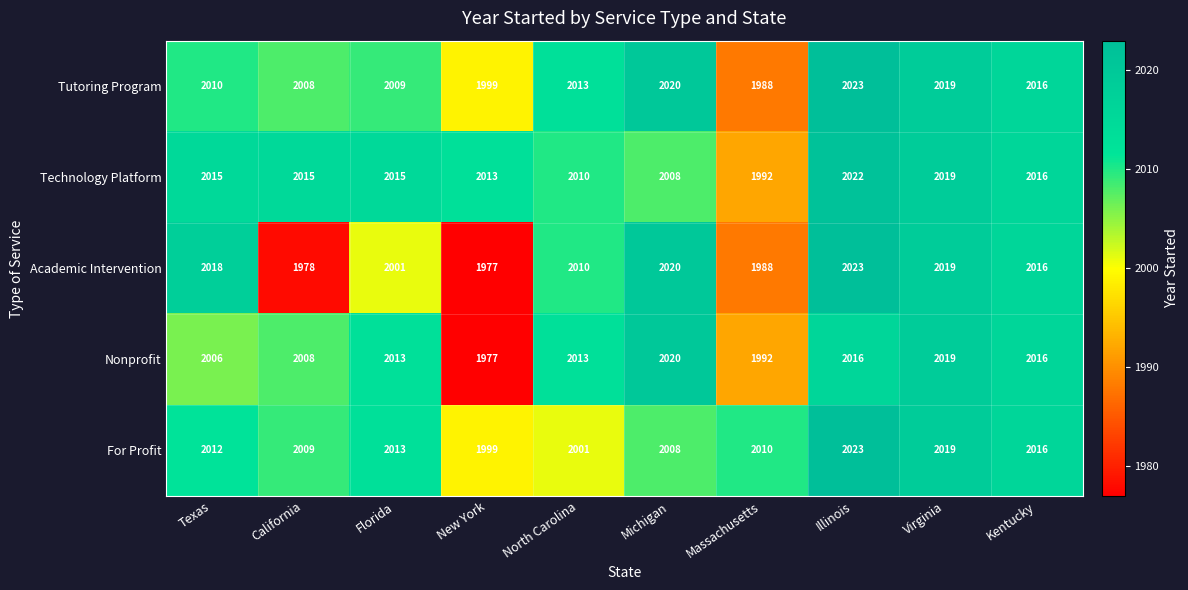

What is the maximum value shown in the chart?

2023